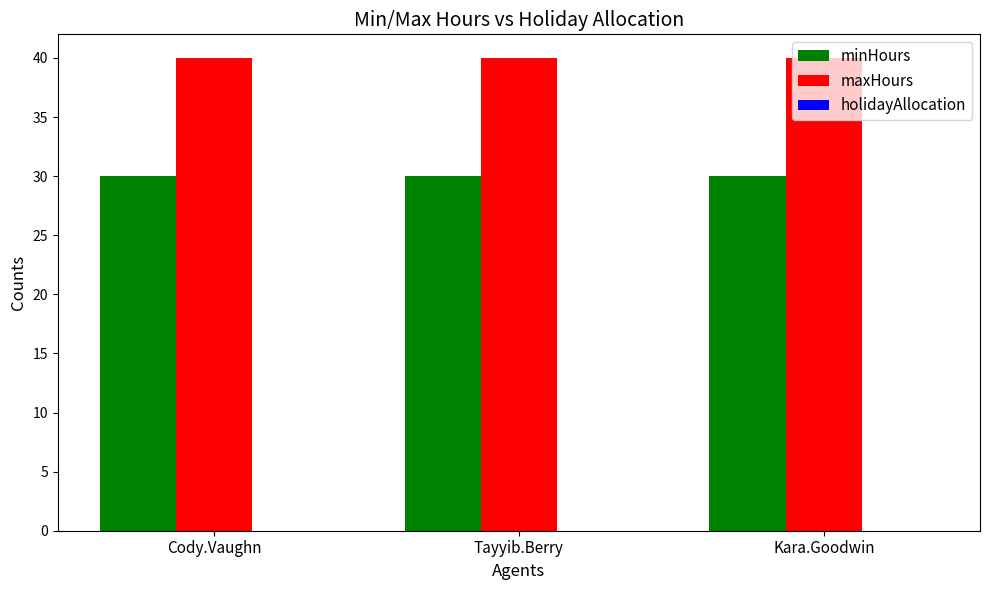

Rank the series at Kara.Goodwin from highest to lowest value.

maxHours, minHours